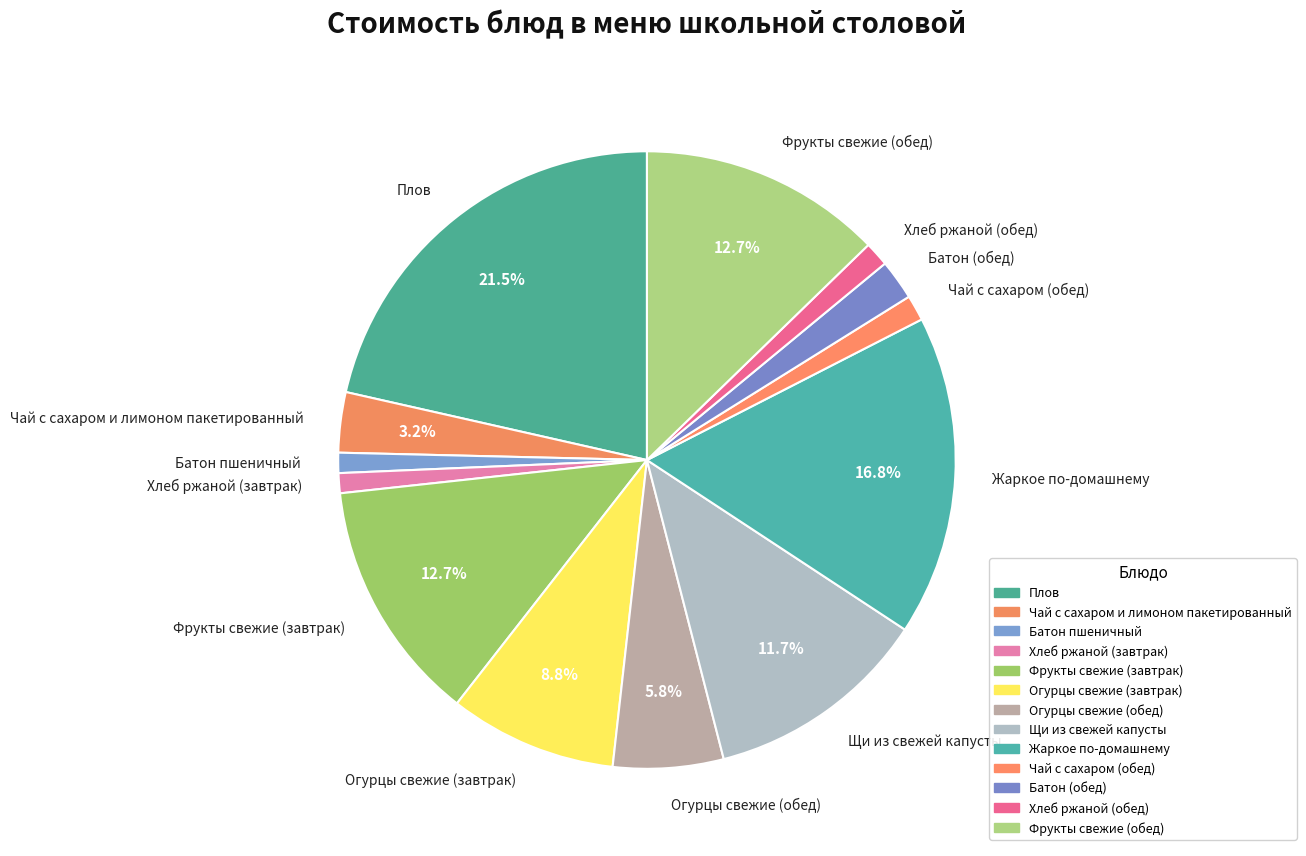

Which has a higher value, Чай с сахаром и лимоном пакетированный or Плов?

Плов